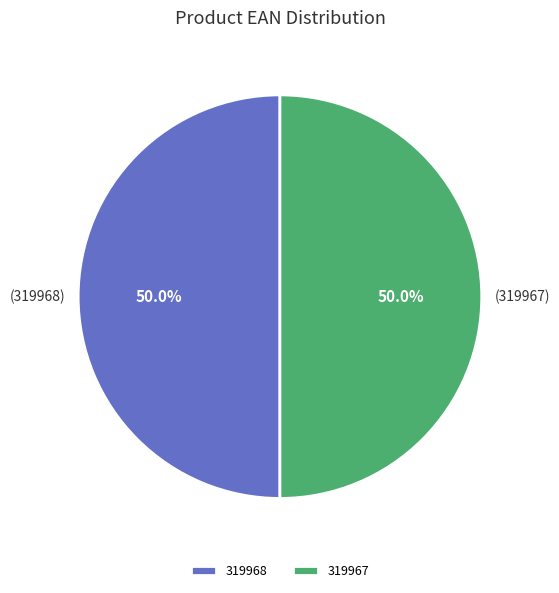

To the nearest percent, what portion does 319968 represent?

50%